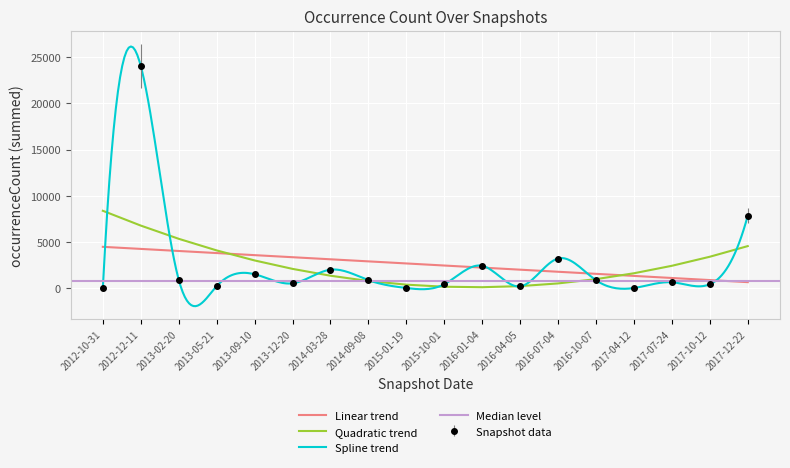

What value does the data have at 2013-09-10?

1517